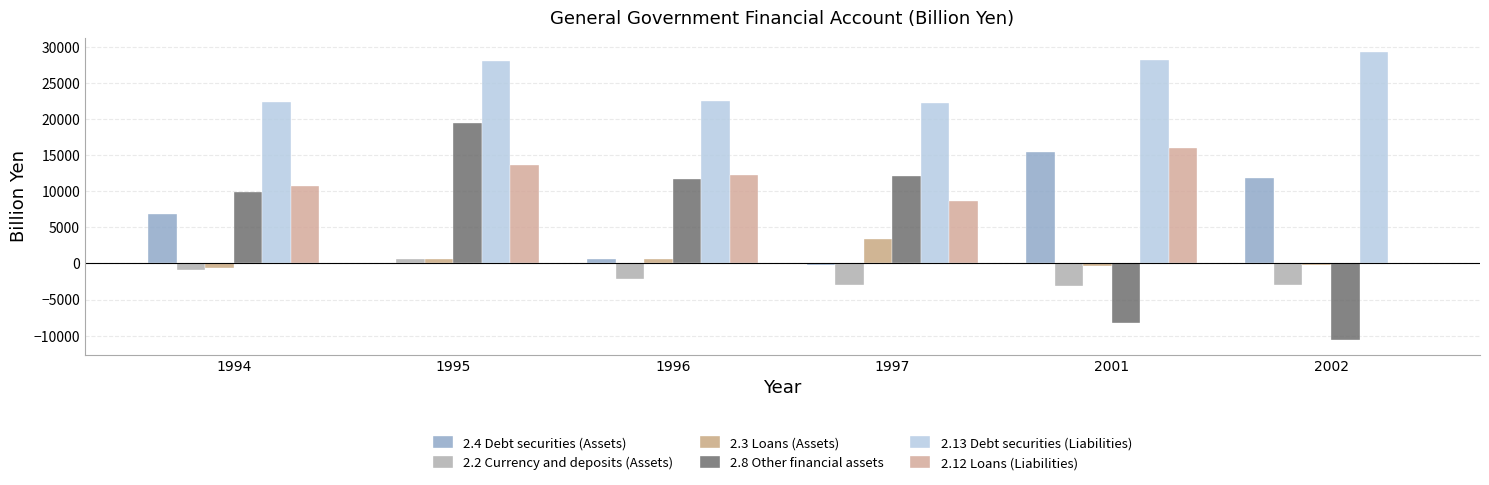

How many values in 2.8 Other financial assets are above zero?

4